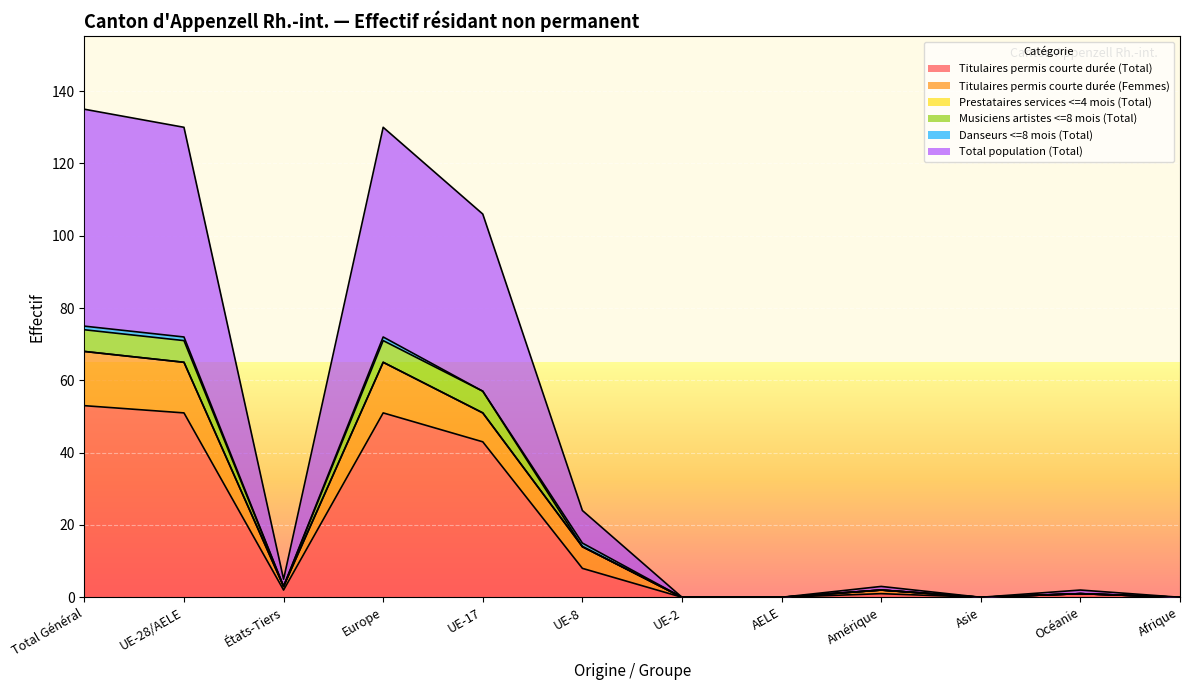

The value of Titulaires permis courte durée (Total) at UE-17 is 43. True or false?

True